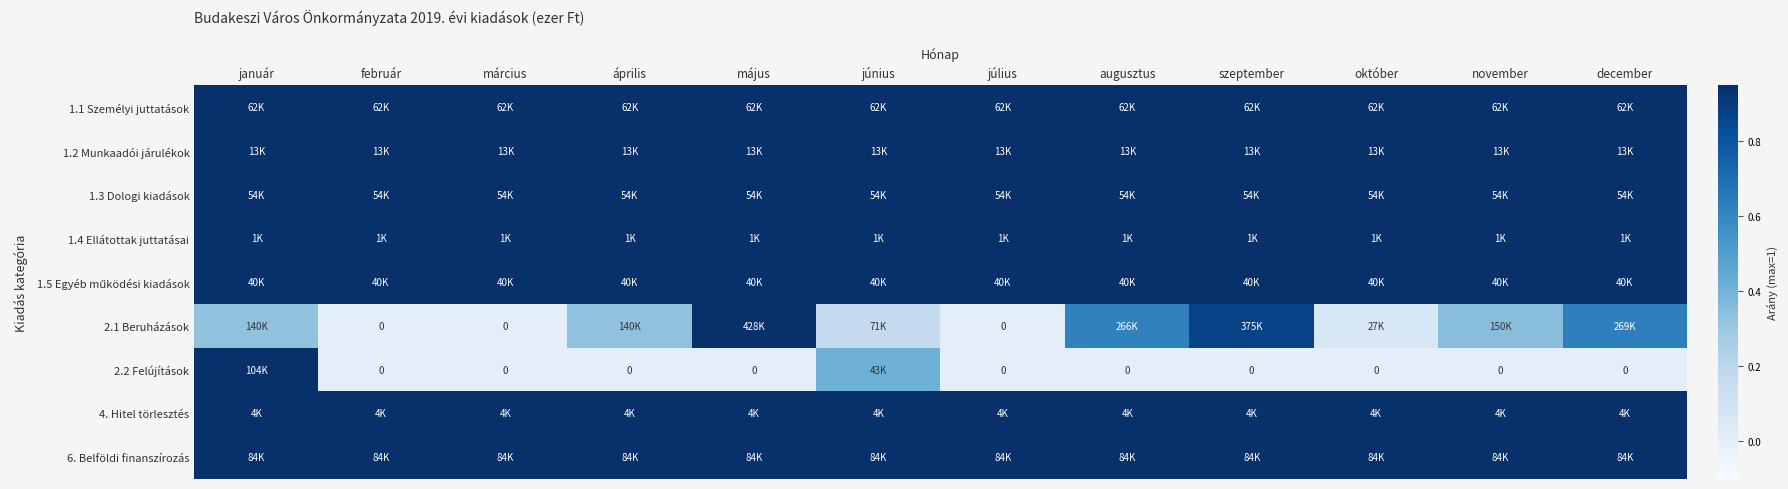

List the labels in order of 2.1 Beruházások value, largest first.

május, szeptember, december, augusztus, november, január, április, június, október, február, március, július